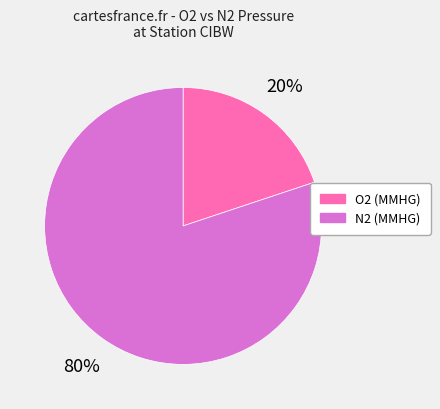

Does any single category account for the majority?

Yes